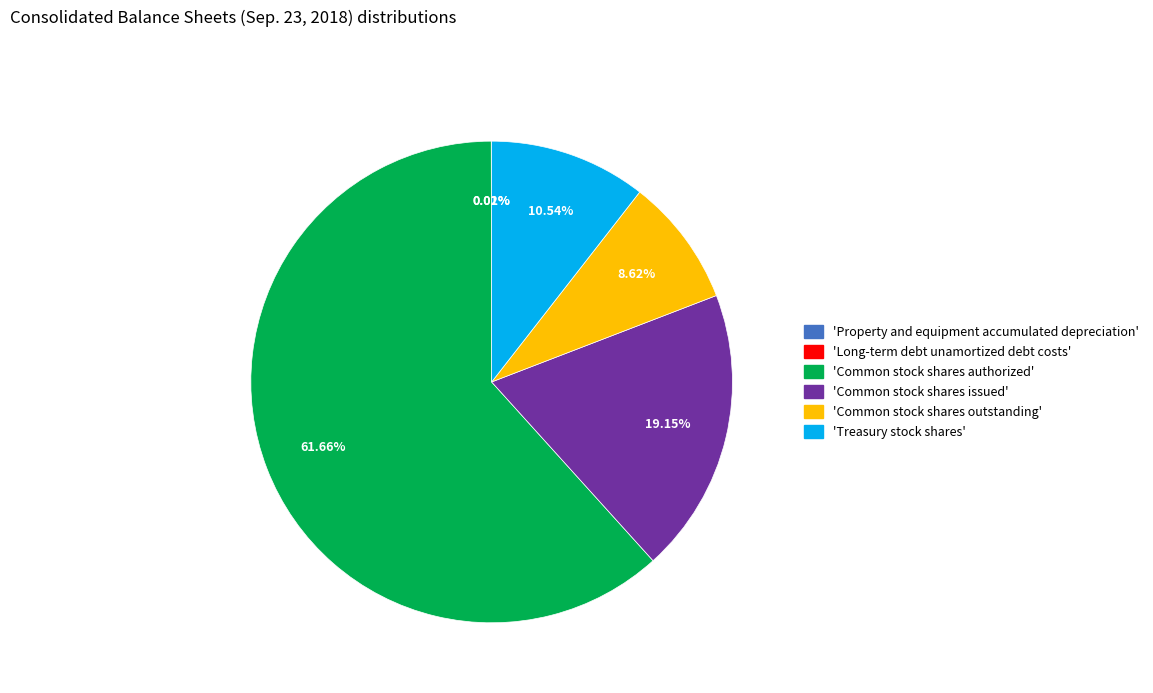

Is there a majority slice in this chart?

Yes